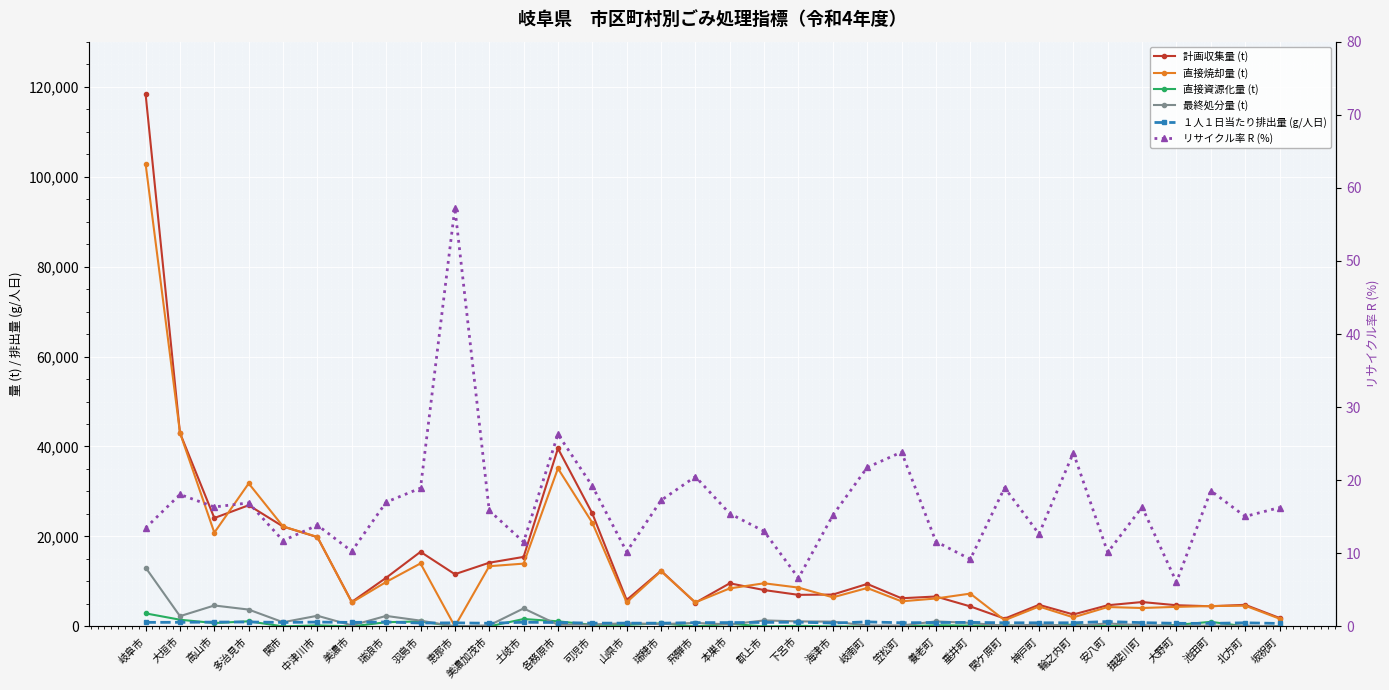

At which label does 最終処分量 (t) reach its minimum?

恵那市